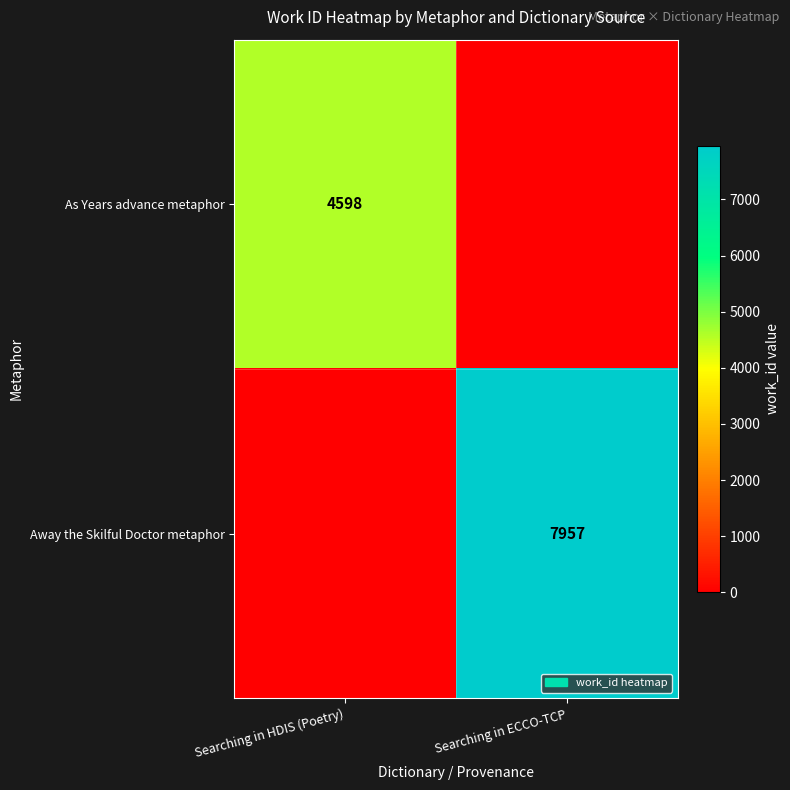

How many data points does each series have?

2